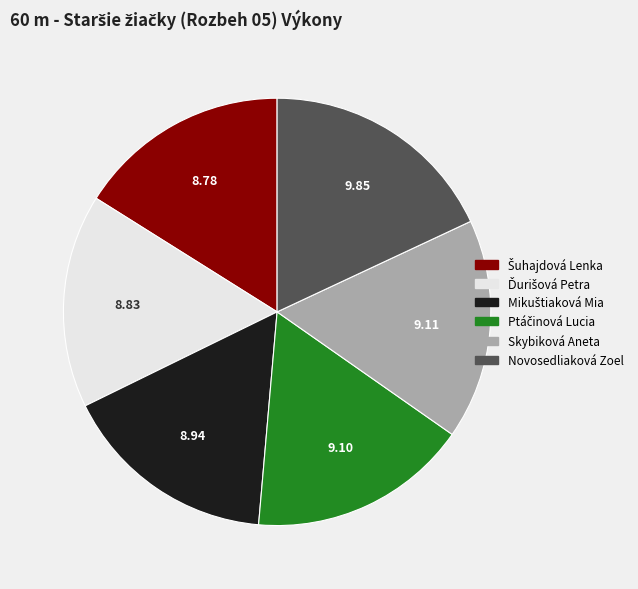

Which slice is the largest?

Novosedliaková Zoel